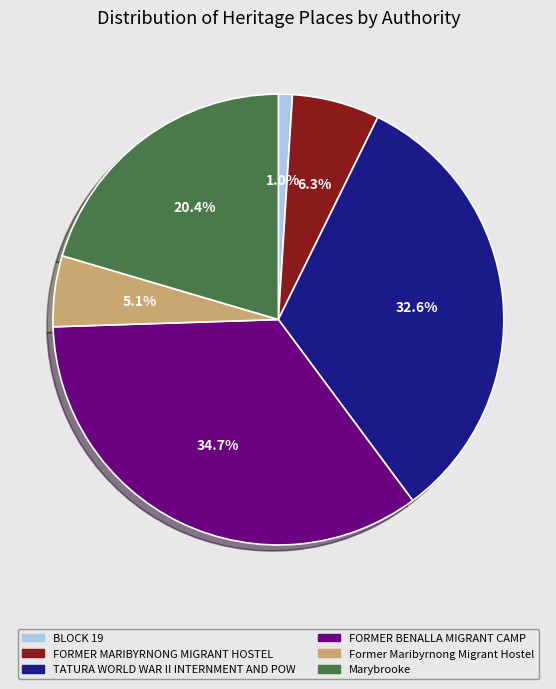

How much of the chart is everything except FORMER BENALLA MIGRANT CAMP?

65.3%